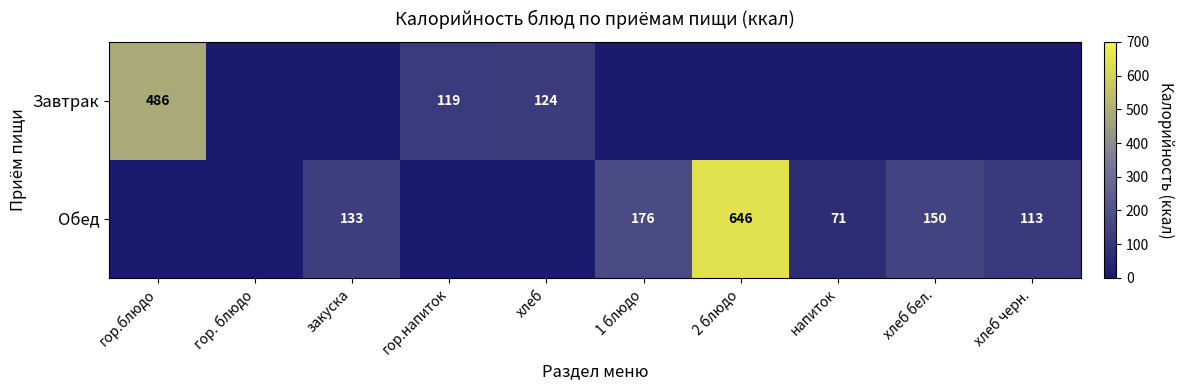

What is the sum of the Обед values at хлеб бел. and 1 блюдо?

326